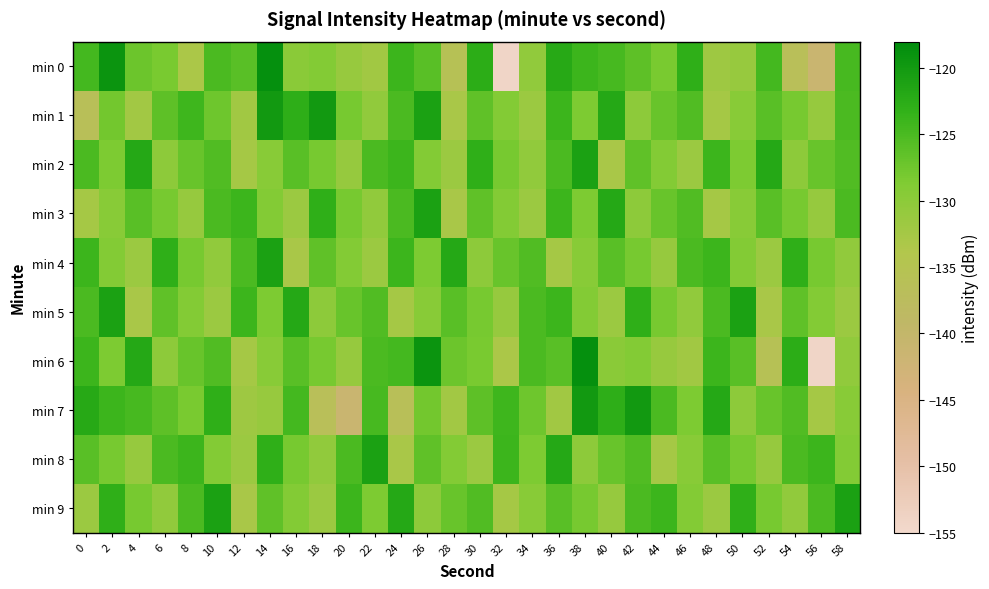

What is the difference between the highest and lowest values at 0?

14.2